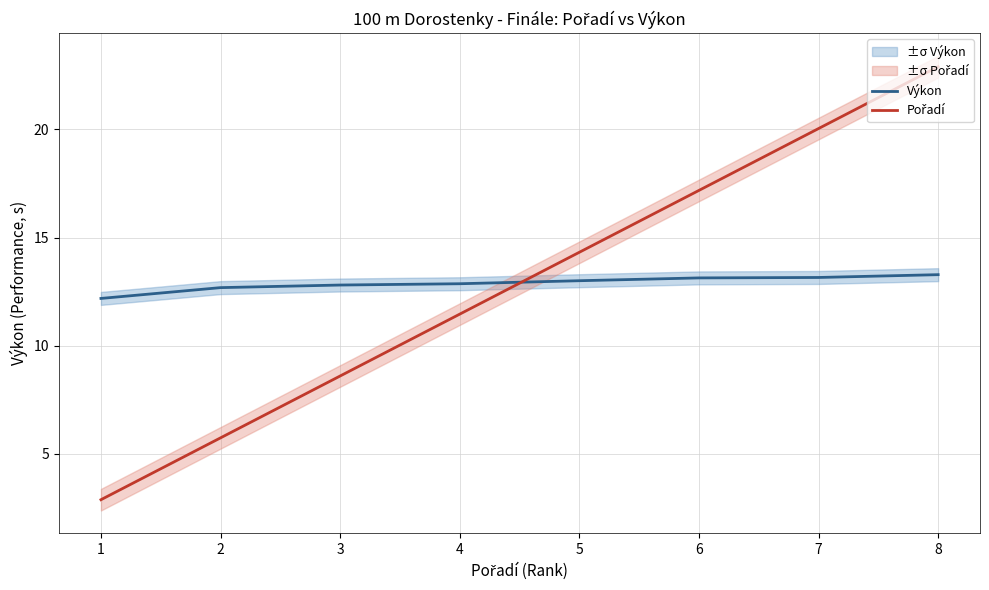

What are all the series names shown in the legend?

Výkon, Pořadí